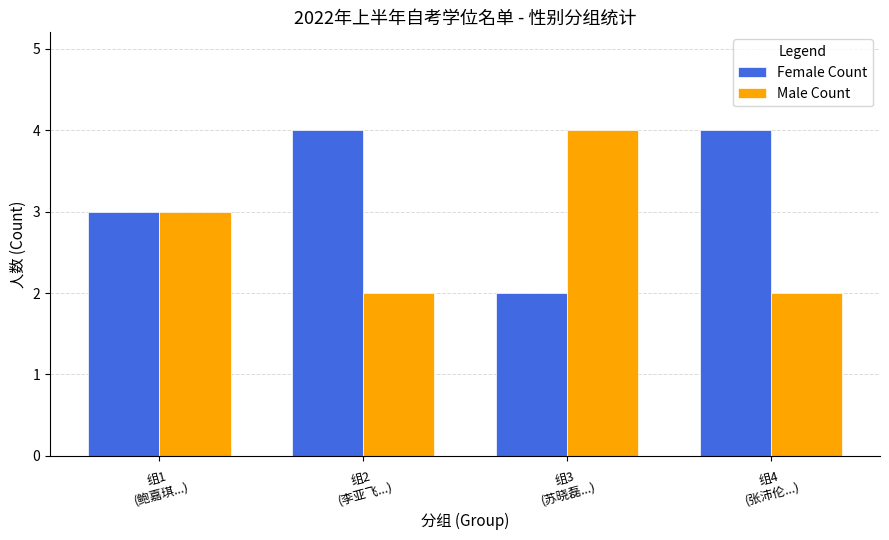

Which series has the largest total across all categories?

Female Count